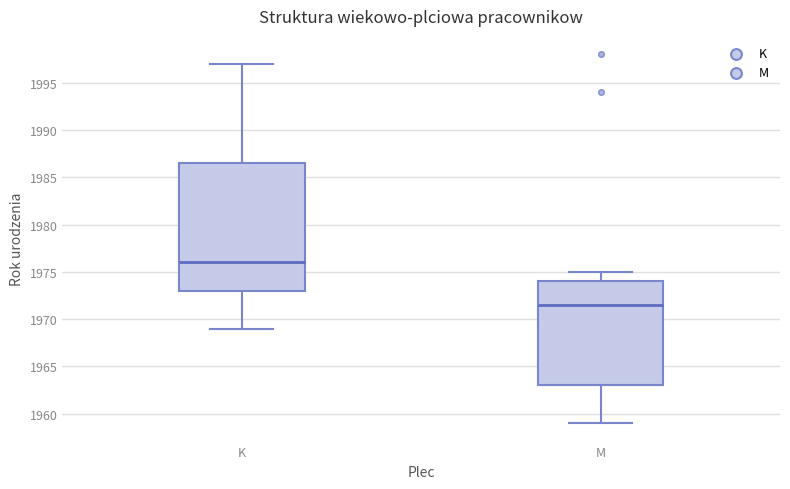

Reading left to right, read every box against the y-axis: the position of its median line, the range the box covers, and the ends of its whiskers. The values are not printed on the chart, so give them approximately, as read against the axis.

K: median 1976.0, box 1973.0 to 1986.5, whiskers 1969.0 to 1997.0
M: median 1971.5, box 1963.0 to 1974.0, whiskers 1959.0 to 1975.0